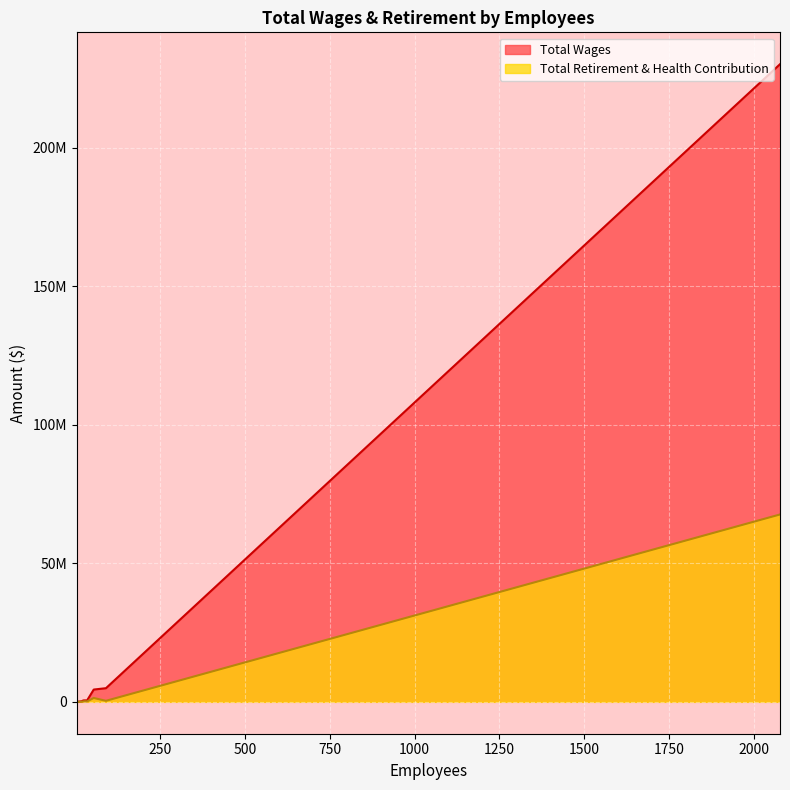

The Total Retirement & Health Contribution series shows 2395270 at 54. True or false?

False